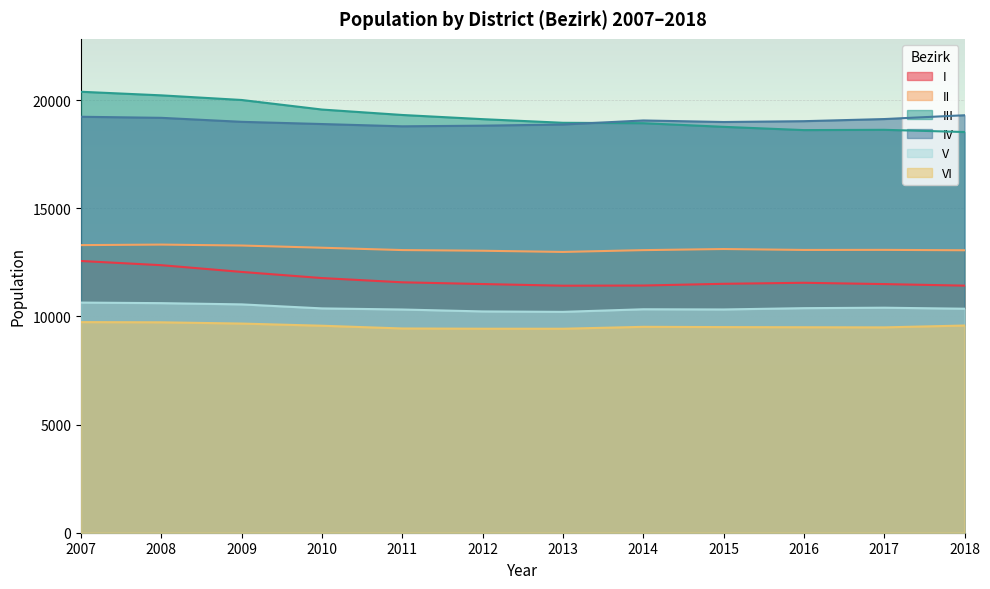

True or false: V and II intersect in this chart.

False